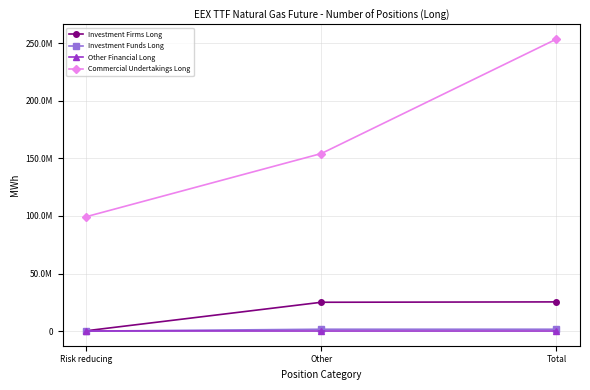

Reading left to right, extract all data points from this chart.

Investment Firms Long: 311619.0	25059552.0	25371171.0
Investment Funds Long: 0.0	1628707.0	1628707.0
Other Financial Long: 0.0	0.0	0.0
Commercial Undertakings Long: 99369985.6	154219015.3	253589001.0